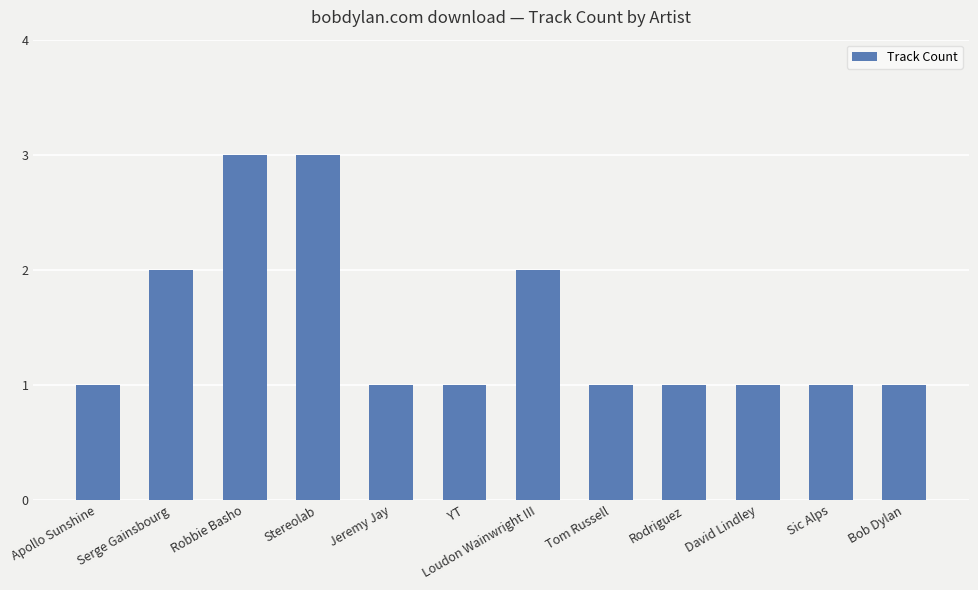

What is the ratio of the value at Apollo Sunshine to the value at Loudon Wainwright III?

0.5